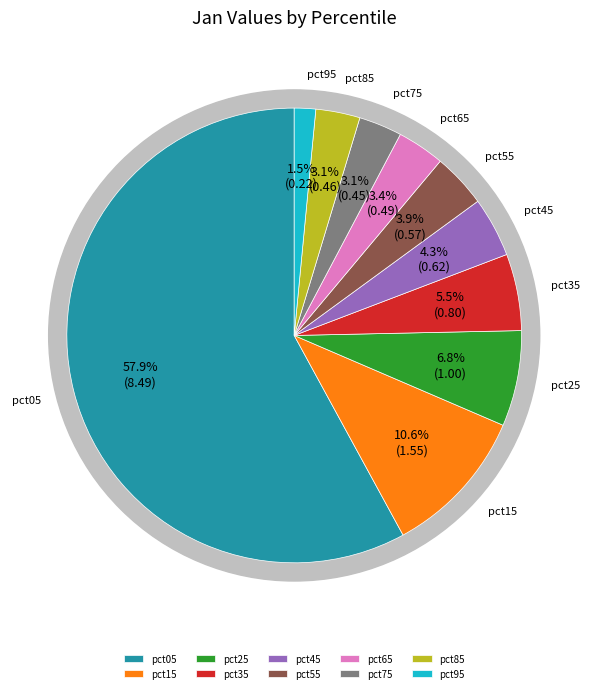

To the nearest percent, what is the average slice percentage?

10%